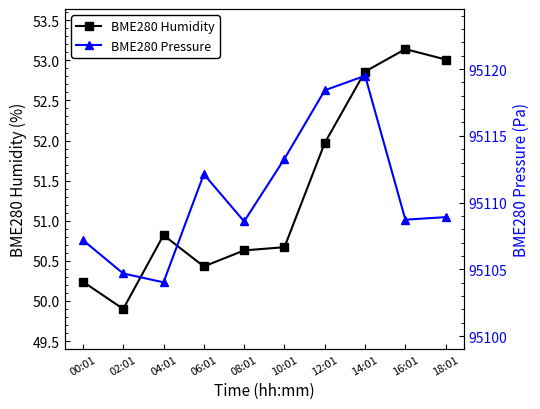

Where is the first local minimum for BME280 Humidity?

02:01